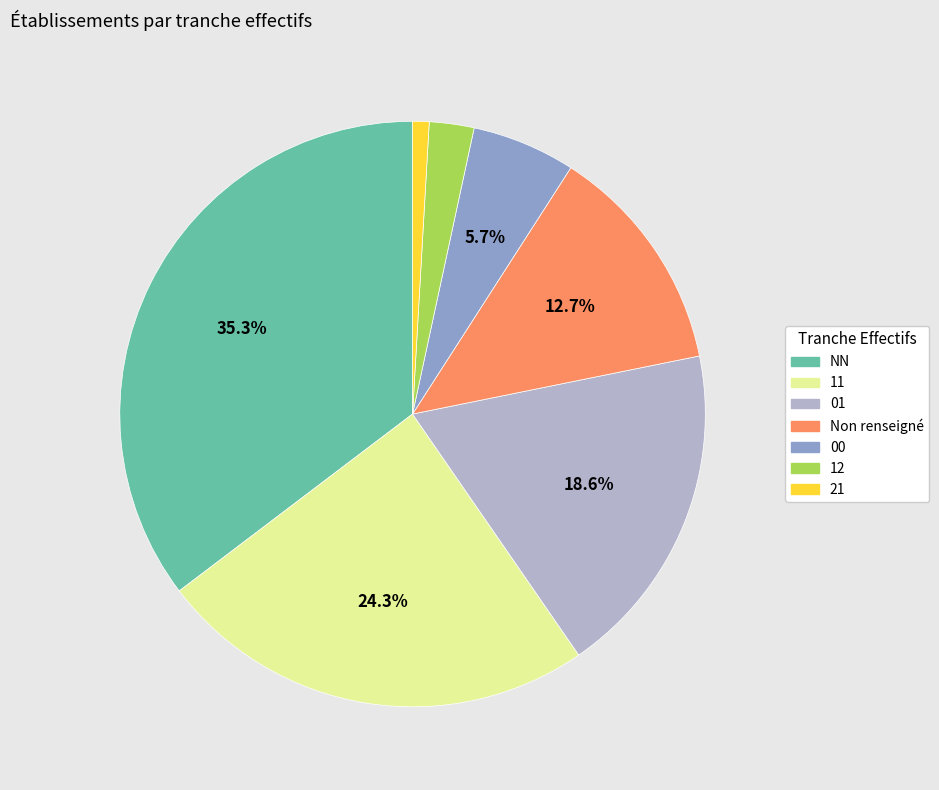

Is there a majority slice in this chart?

No